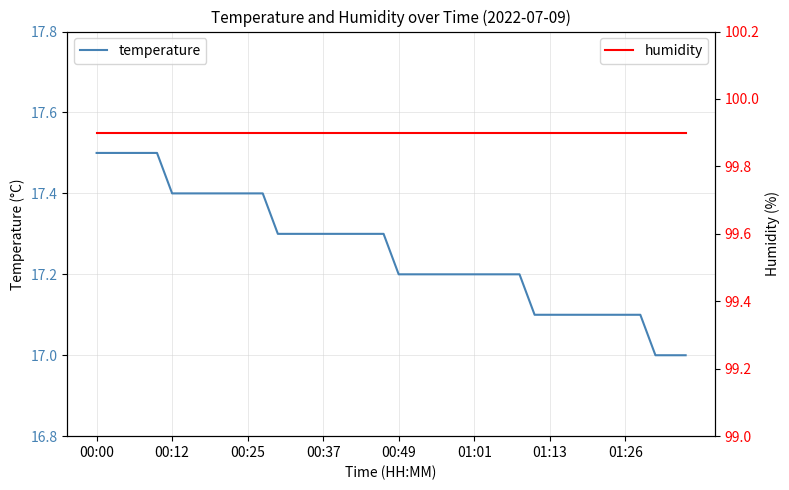

What is the difference between the maximum and minimum values in the temperature series?

0.5